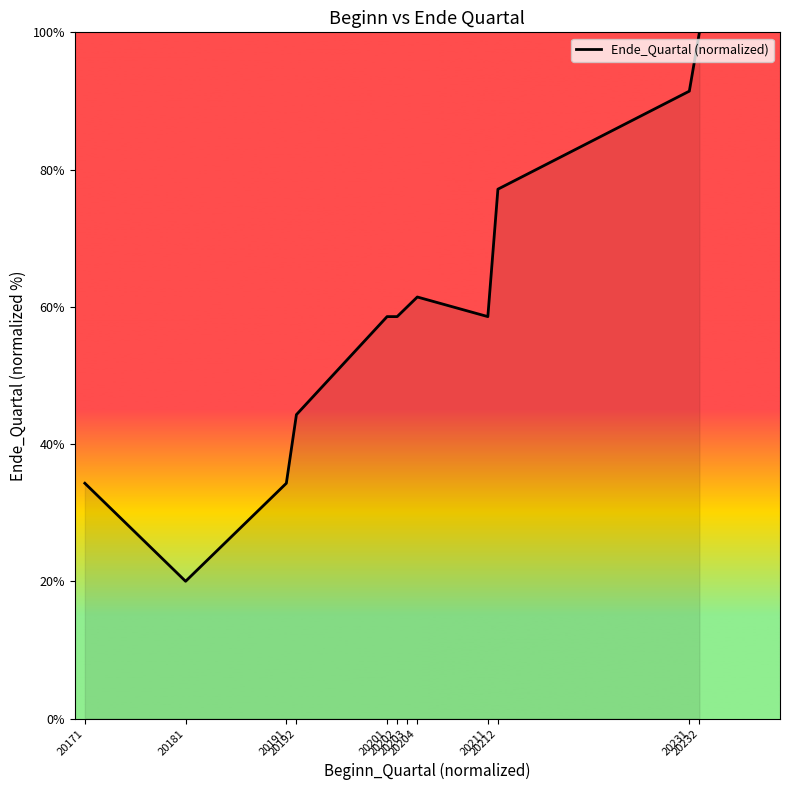

What is the maximum value shown in the chart?

100.0